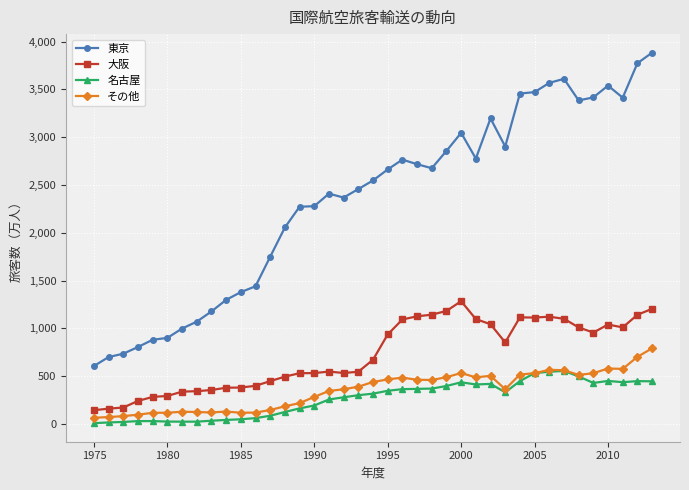

Which series has the largest total across all categories?

東京